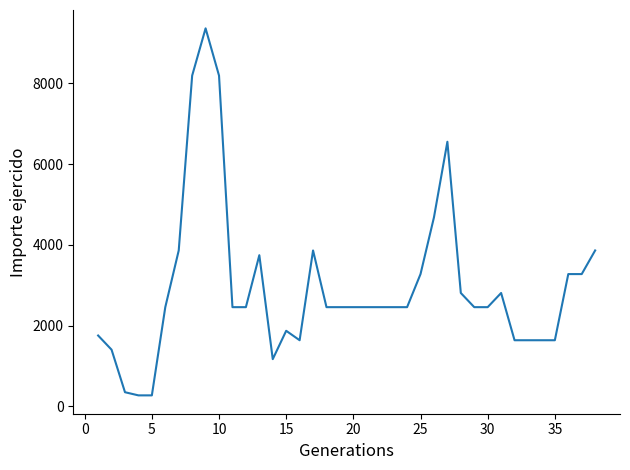

What is the greatest value displayed?

9360